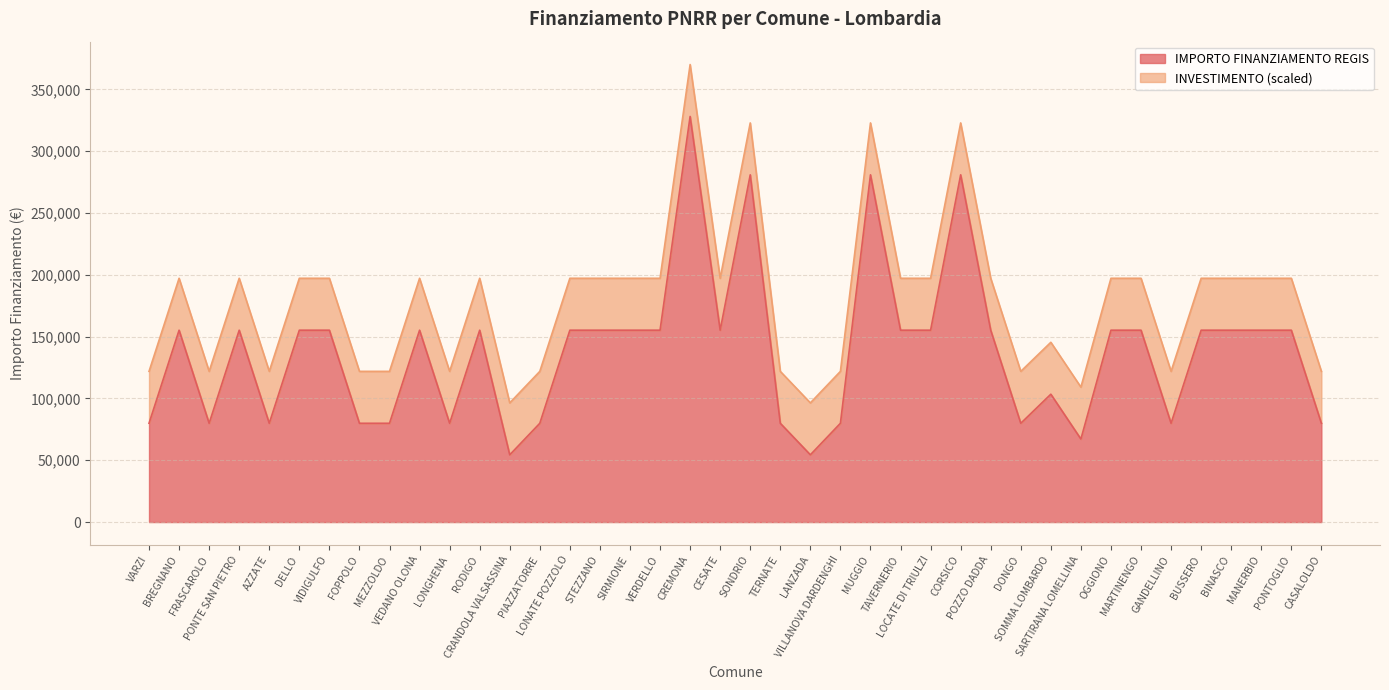

At which label is the value closest to 191286?

BREGNANO